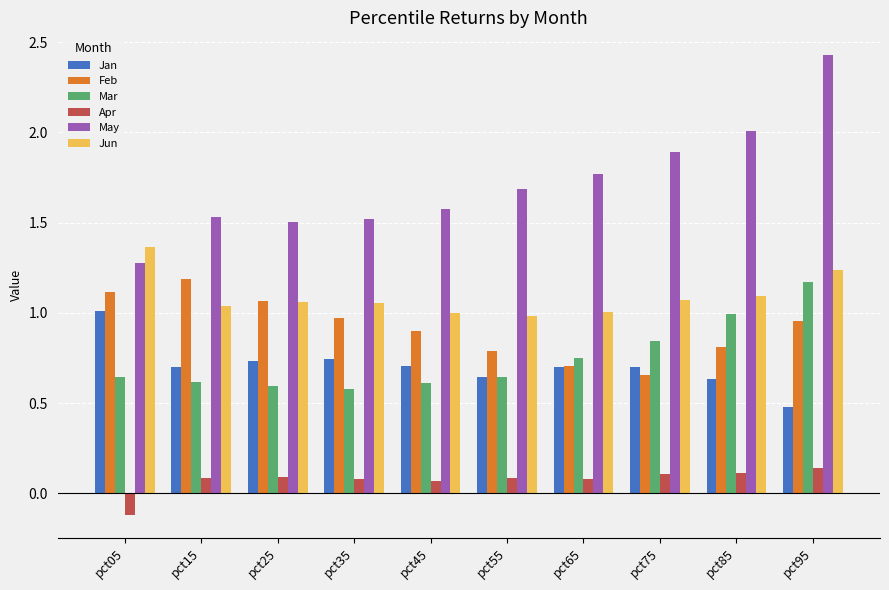

At which label does Apr reach its minimum?

pct05